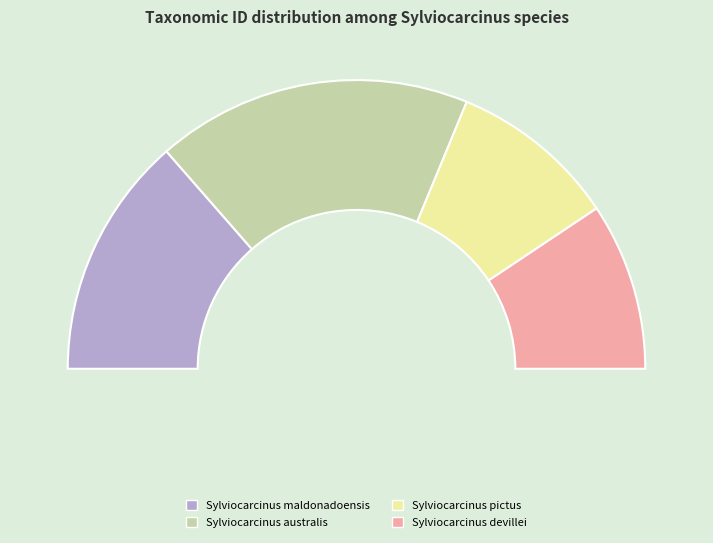

Is Sylviocarcinus australis the majority of the pie?

No